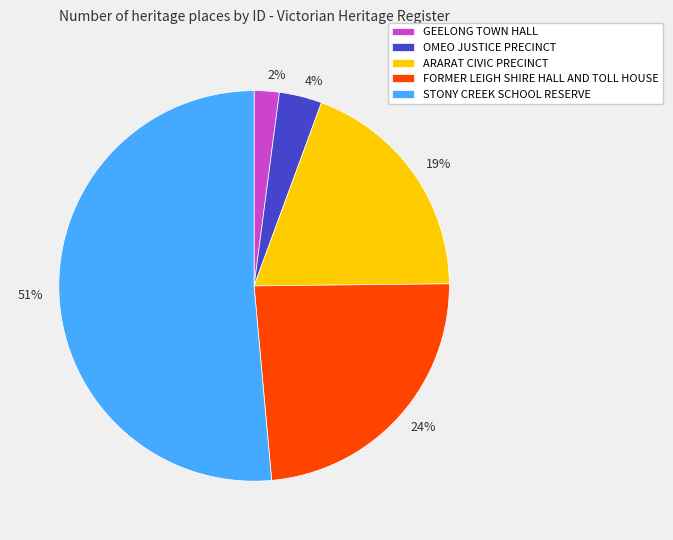

Is there a majority slice in this chart?

Yes